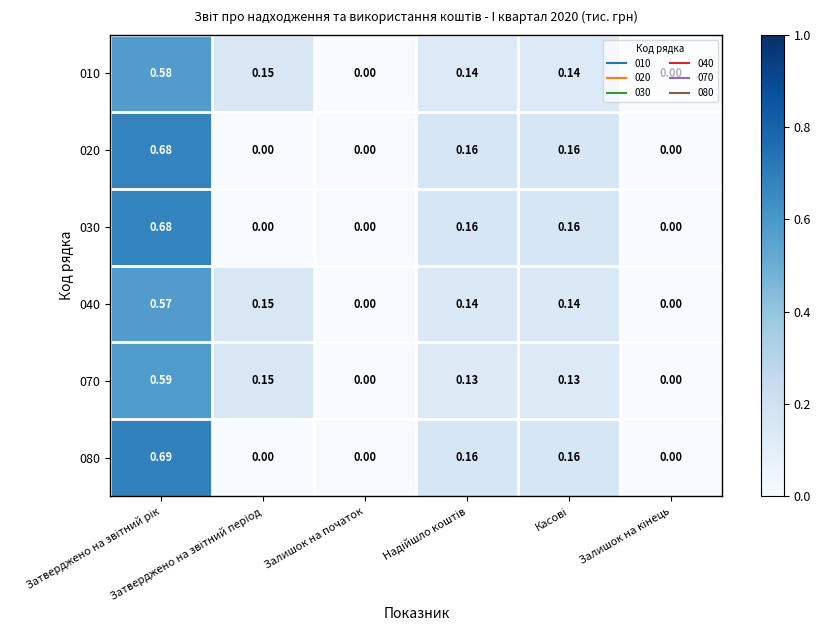

At which category is the sum across all series the highest?

Затверджено на звітний рік